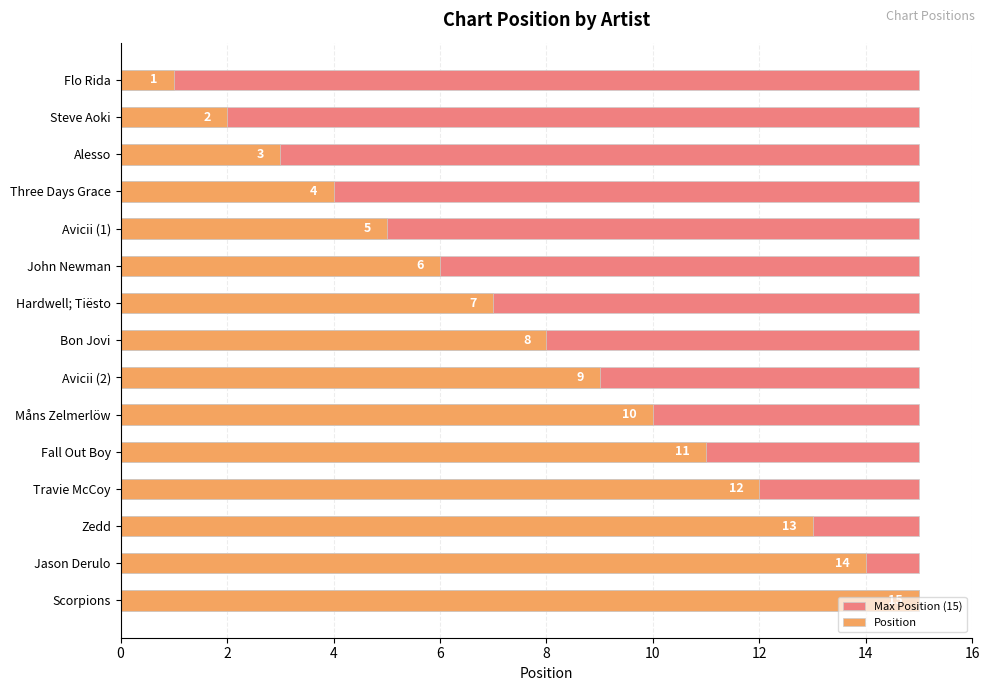

How many bars are there in each group?

2